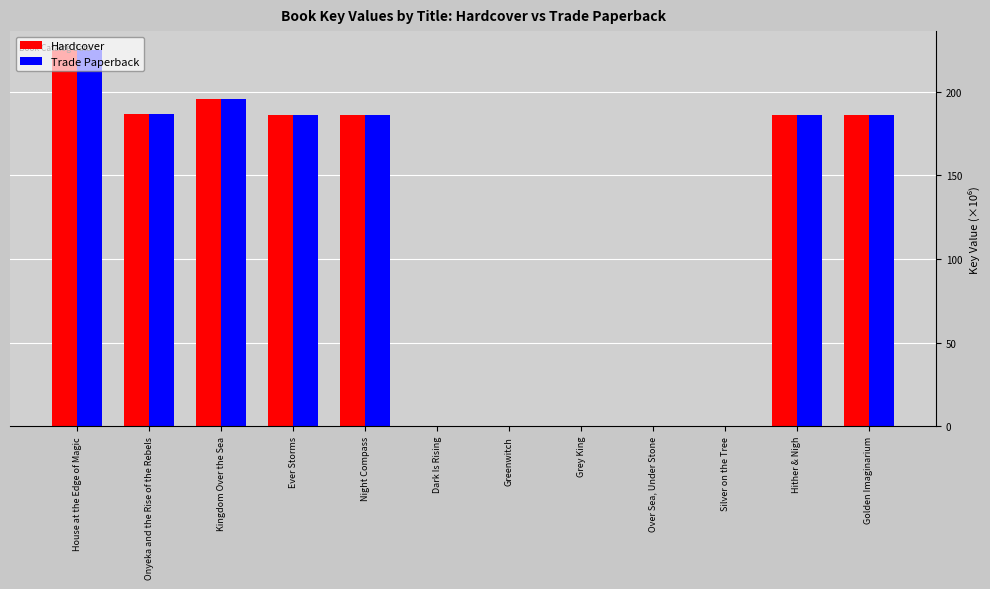

True or false: Trade Paperback has a value of 0.0 at Grey King.

True